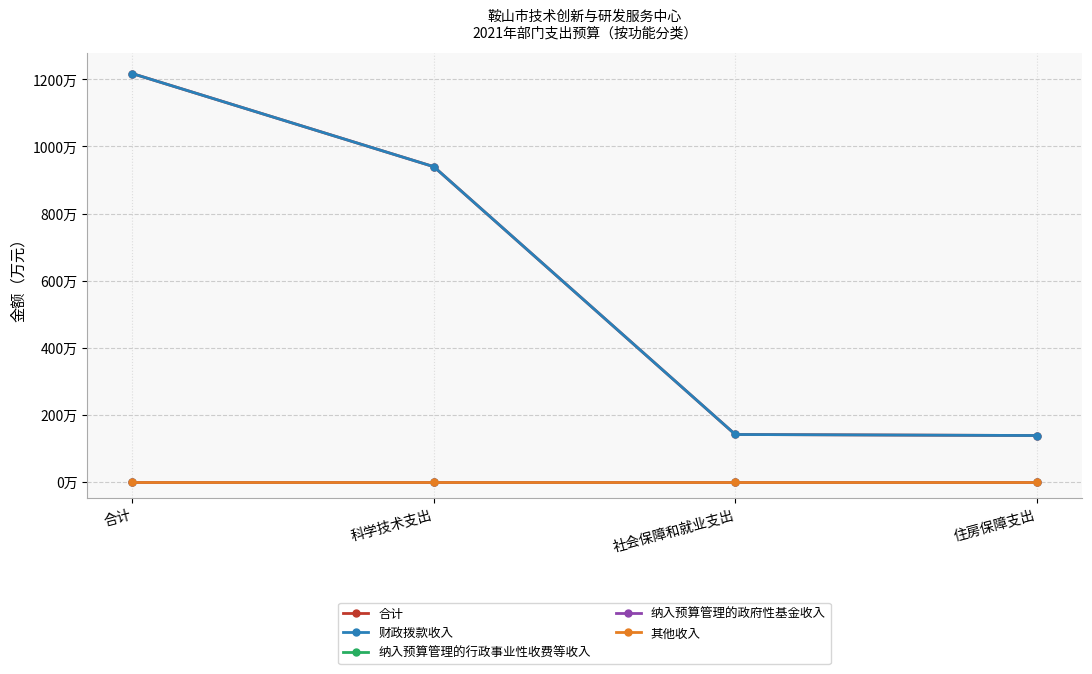

What is the difference between the highest and lowest values at 住房保障支出?

137.4